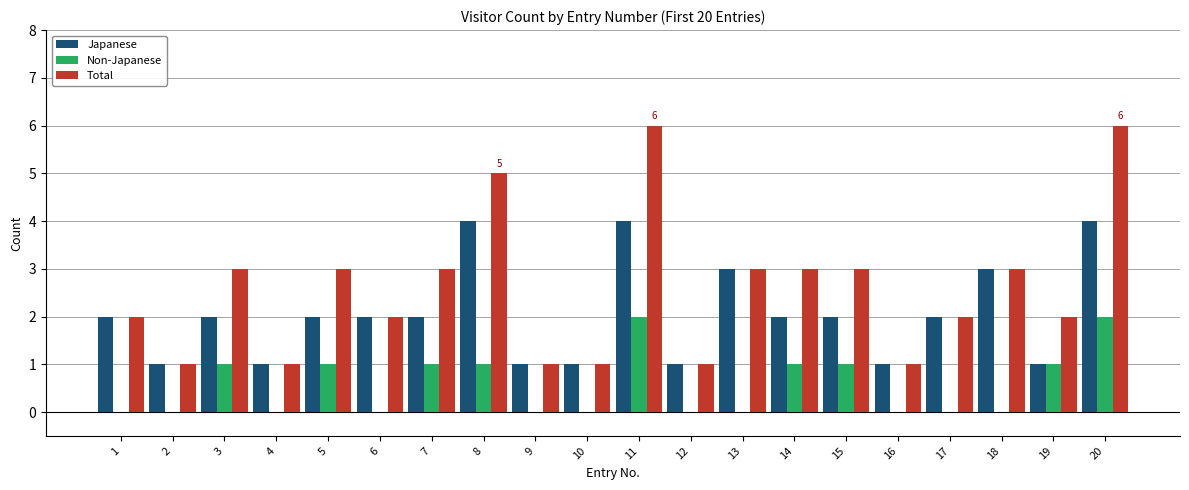

Which series has the largest total across all categories?

Total